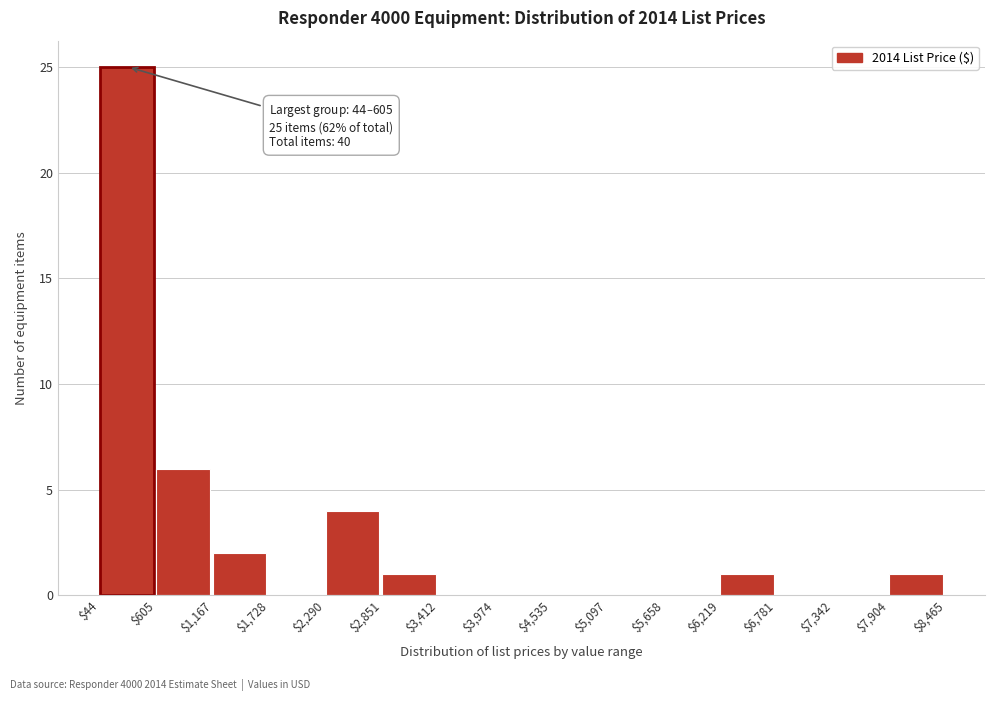

Over which range of the x-axis is the bar tallest?

$44 to $605